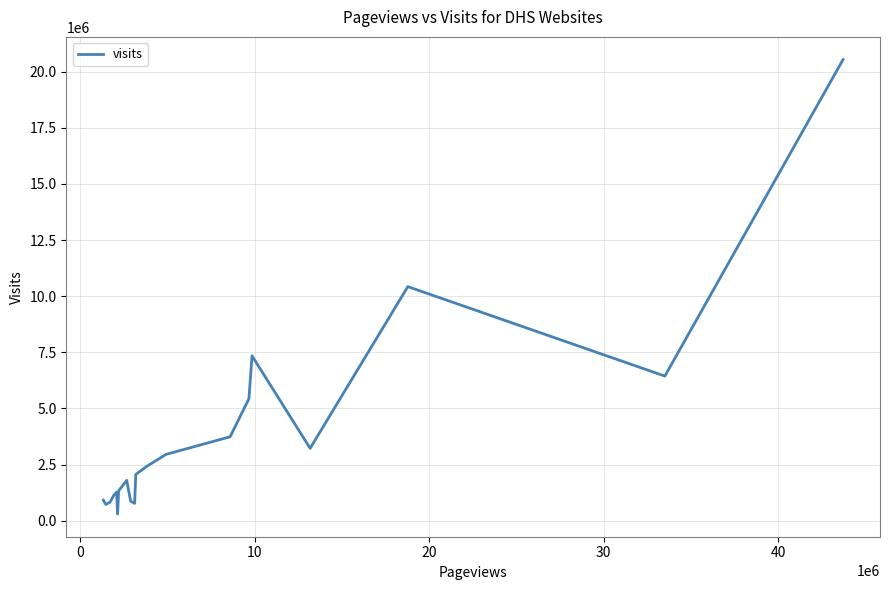

What is the greatest value displayed?

20533330